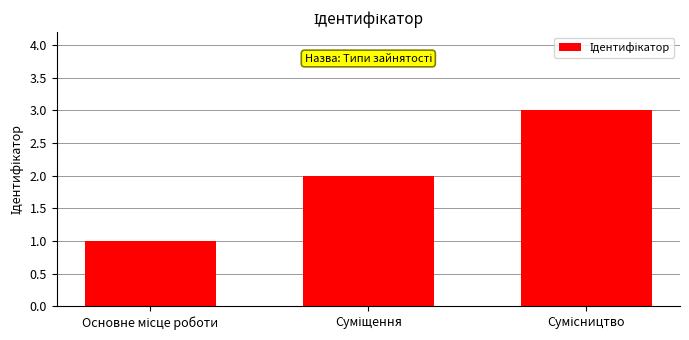

Reading right to left, extract all data points from this chart.

3	2	1